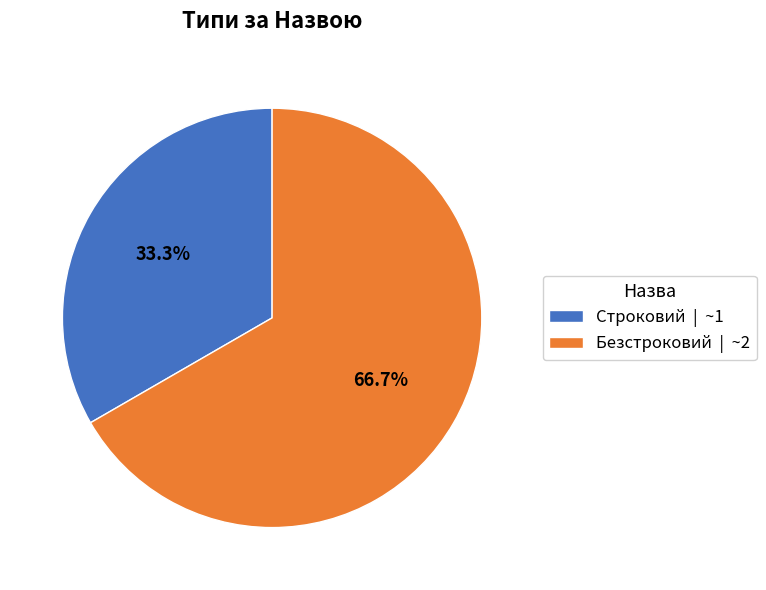

To the nearest percent, what percentage of the pie is Безстроковий?

67%